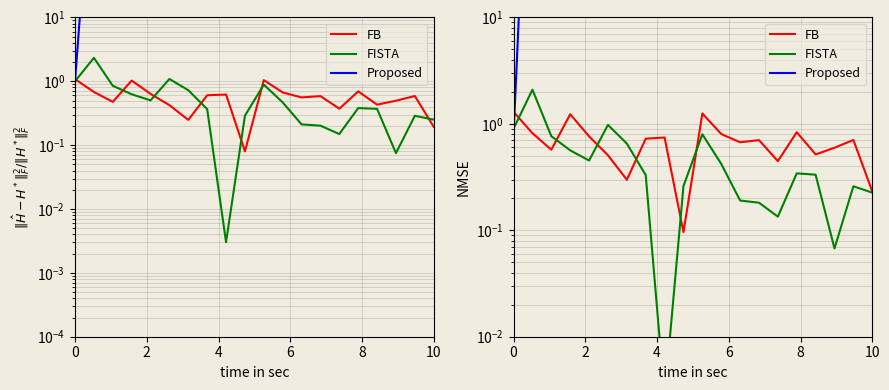

Is this an area chart (filled region under the line)?

No